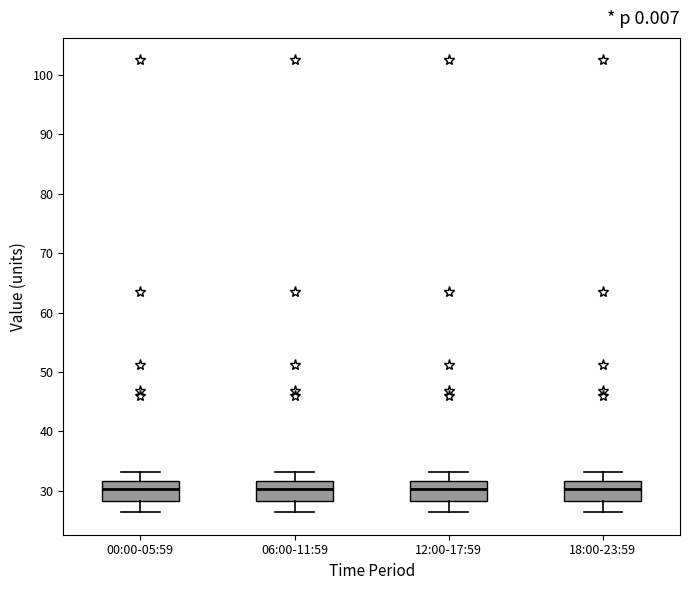

Reading left to right, transcribe this box plot: for each box, give where its median line is, the range the box spans, and where its two whiskers end, as read against the y-axis. The values are not printed on the chart, so give them approximately, as read against the axis.

00:00-05:59: median 30, box 28 to 32, whiskers 26 to 33
06:00-11:59: median 30, box 28 to 32, whiskers 26 to 33
12:00-17:59: median 30, box 28 to 32, whiskers 26 to 33
18:00-23:59: median 30, box 28 to 32, whiskers 26 to 33